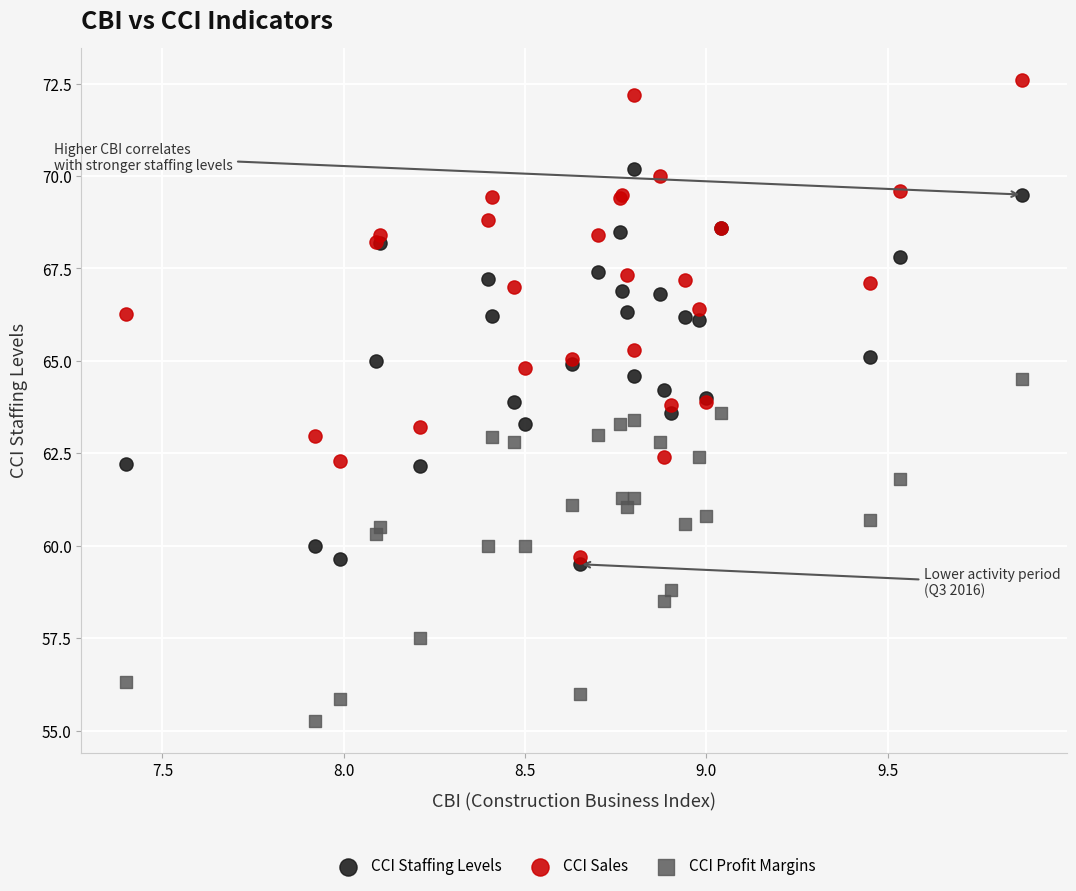

What are all the series names shown in the legend?

CCI Staffing Levels, CCI Sales, CCI Profit Margins